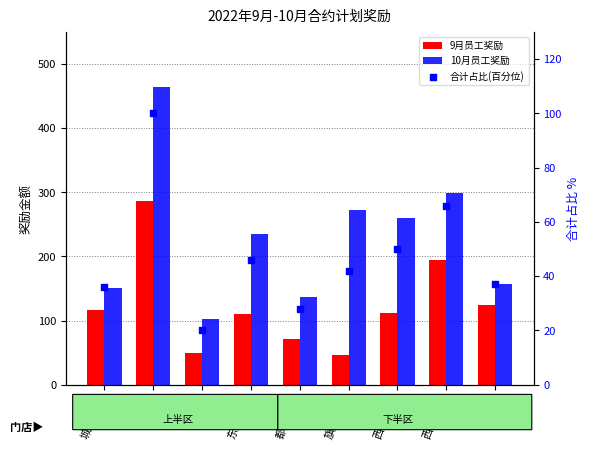

Which series has the largest Y range (max minus min)?

10月员工奖励